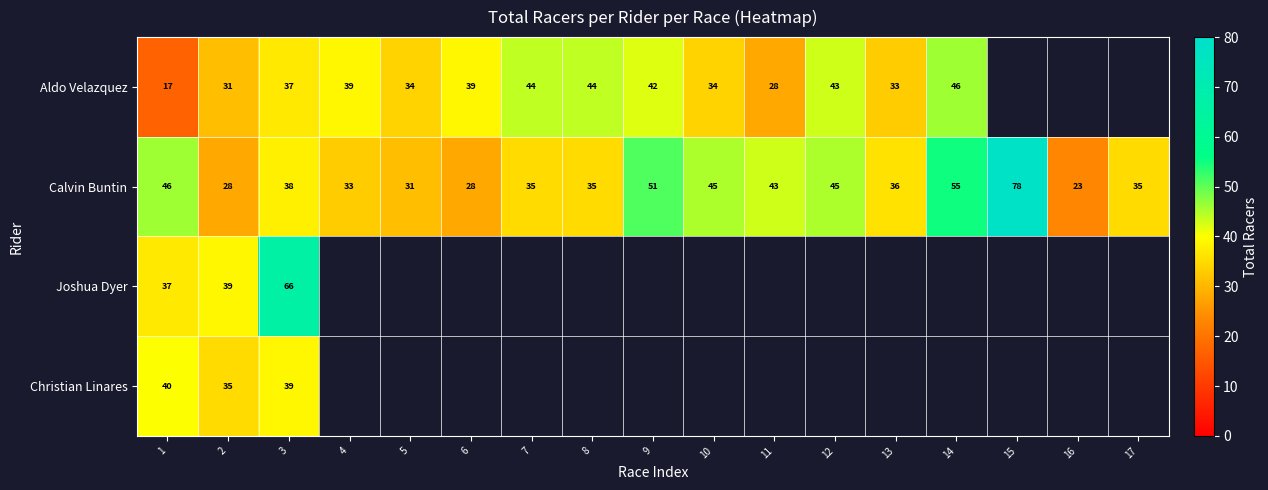

What is the minimum value shown in the chart?

17.0